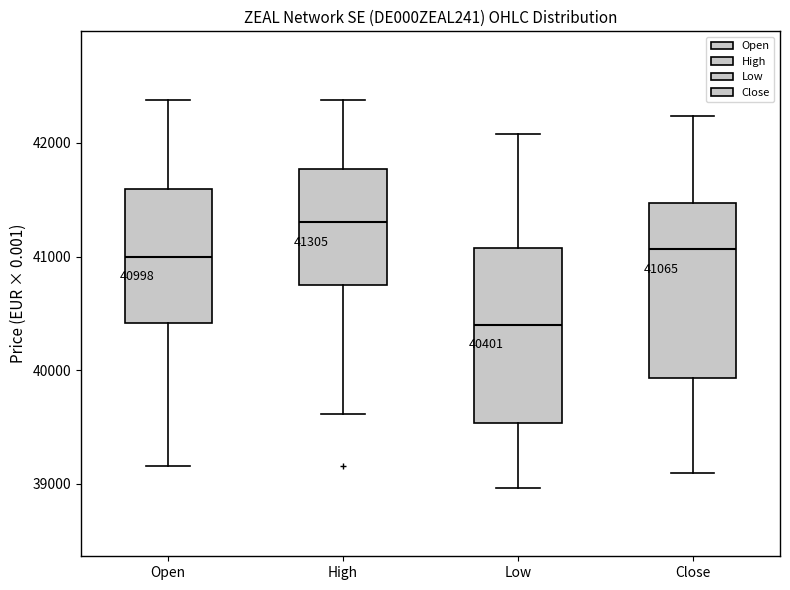

Which box's median line is the lowest?

Low